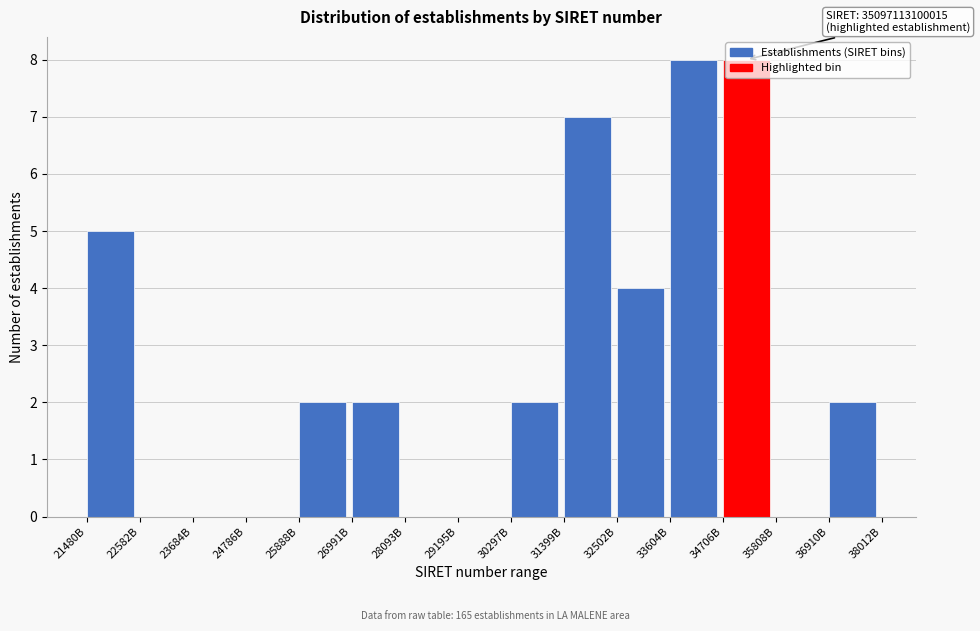

What is the change in value from 22582B to 30297B?

+2